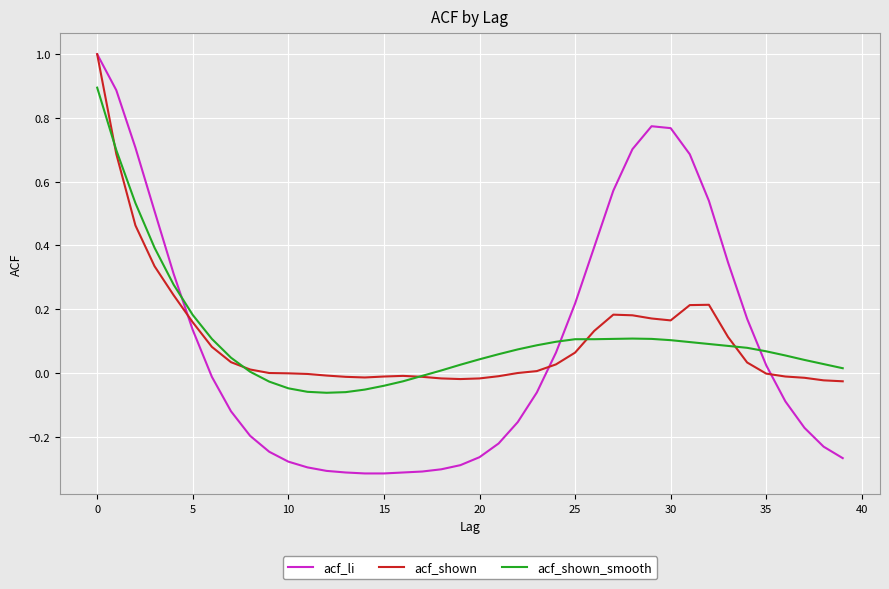

Which series has the largest range (max minus min)?

acf_li